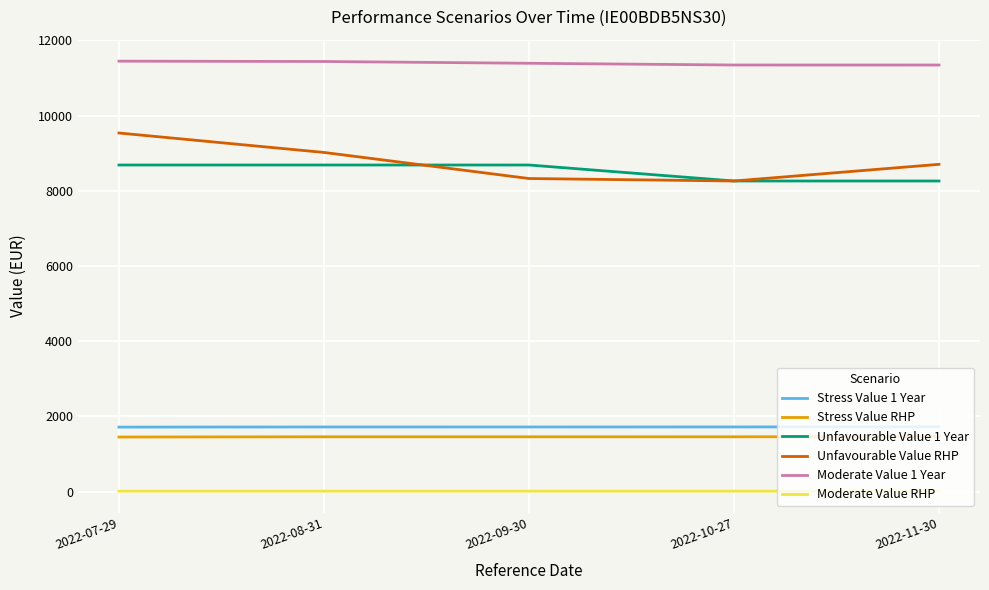

True or false: Stress Value 1 Year and Moderate Value RHP intersect in this chart.

False